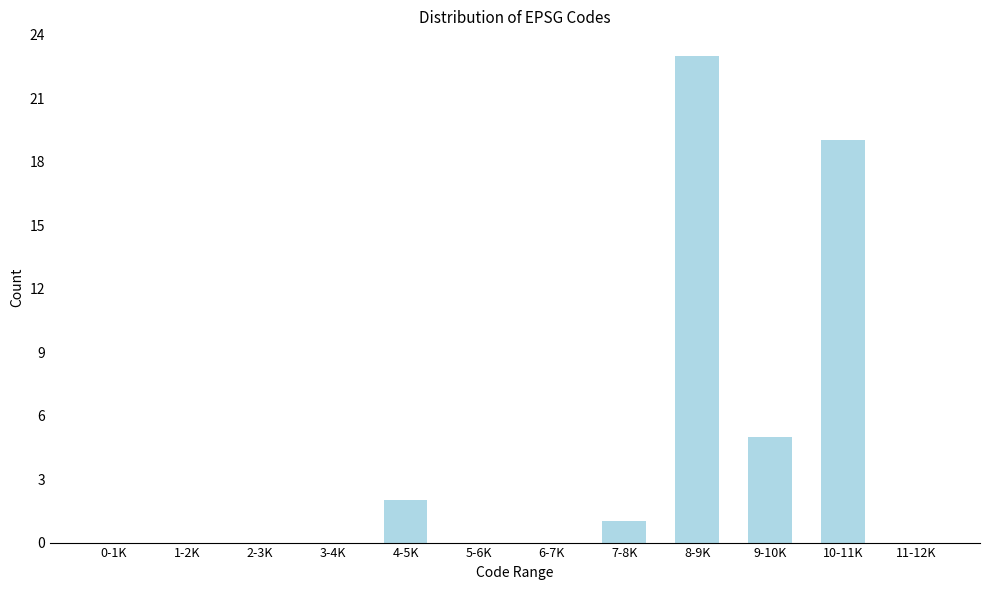

Reading left to right, transcribe all the data shown in this chart.

0-1K=0	1-2K=0	2-3K=0	3-4K=0	4-5K=2	5-6K=0	6-7K=0	7-8K=1	8-9K=23	9-10K=5	10-11K=19	11-12K=0